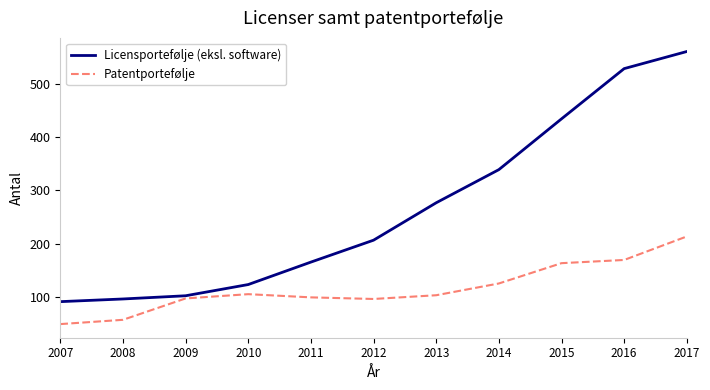

Does the chart have visible grid lines?

No